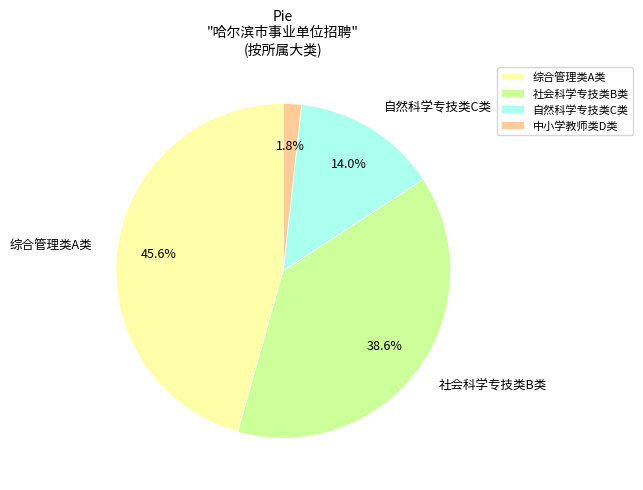

What is the ratio of the value at 自然科学专技类C类 to the value at 综合管理类A类?

0.3